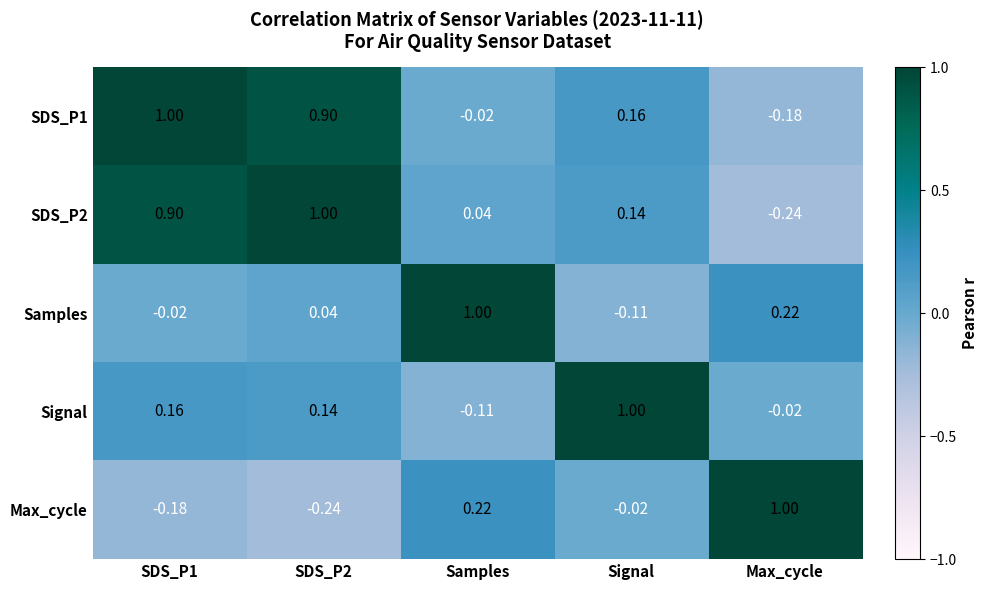

At which label is Max_cycle closest to 0?

Signal